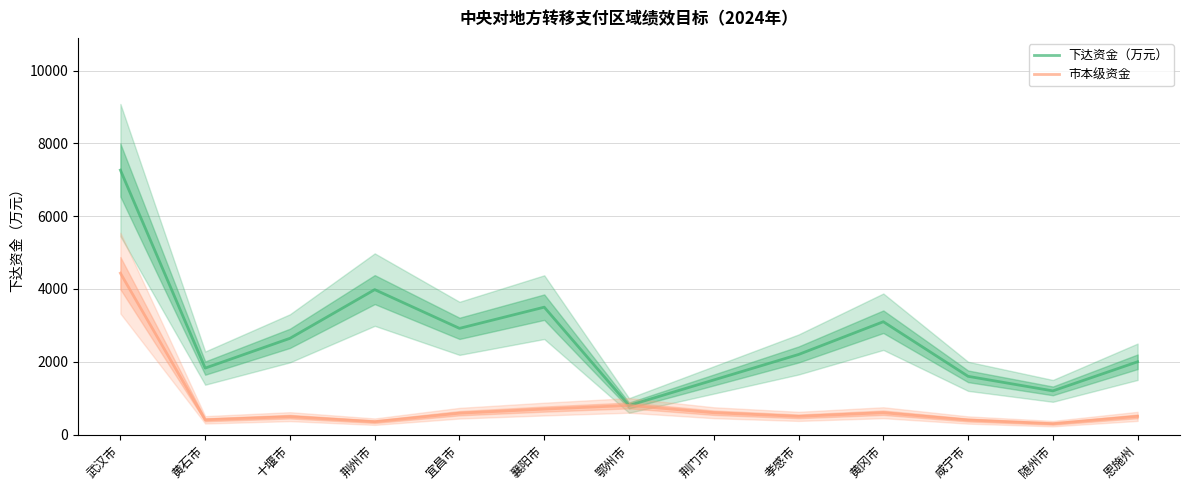

How many interior local valleys does the 市本级资金 series have?

4